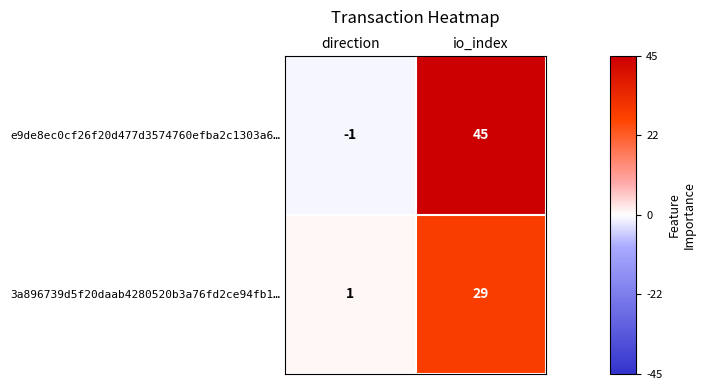

What is the maximum value for 3a896739d5f20daab4280520b3a76fd2ce94fb1…?

29